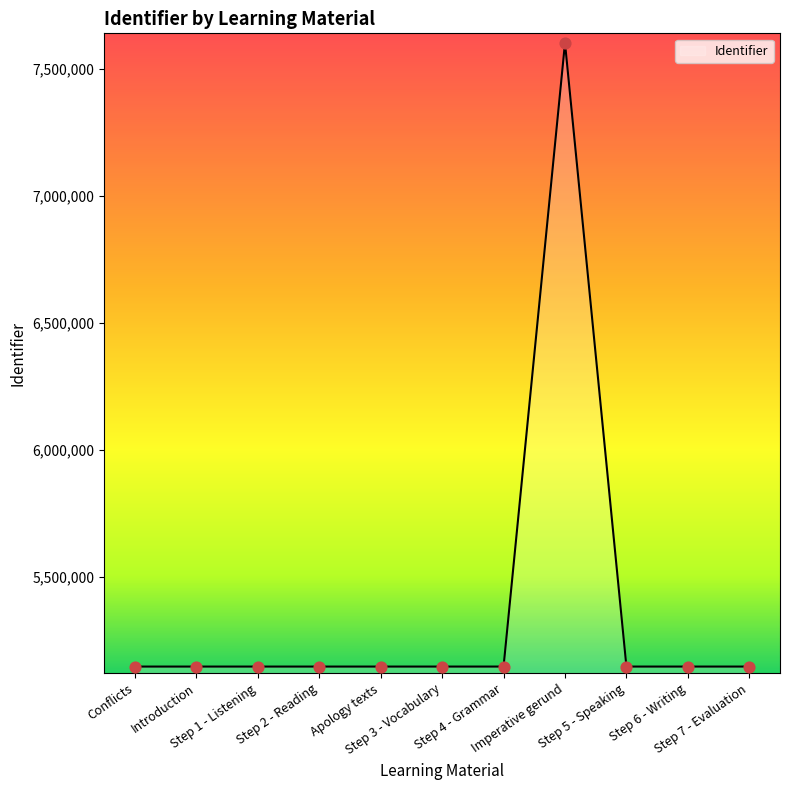

What is the minimum value shown in the chart?

5147225